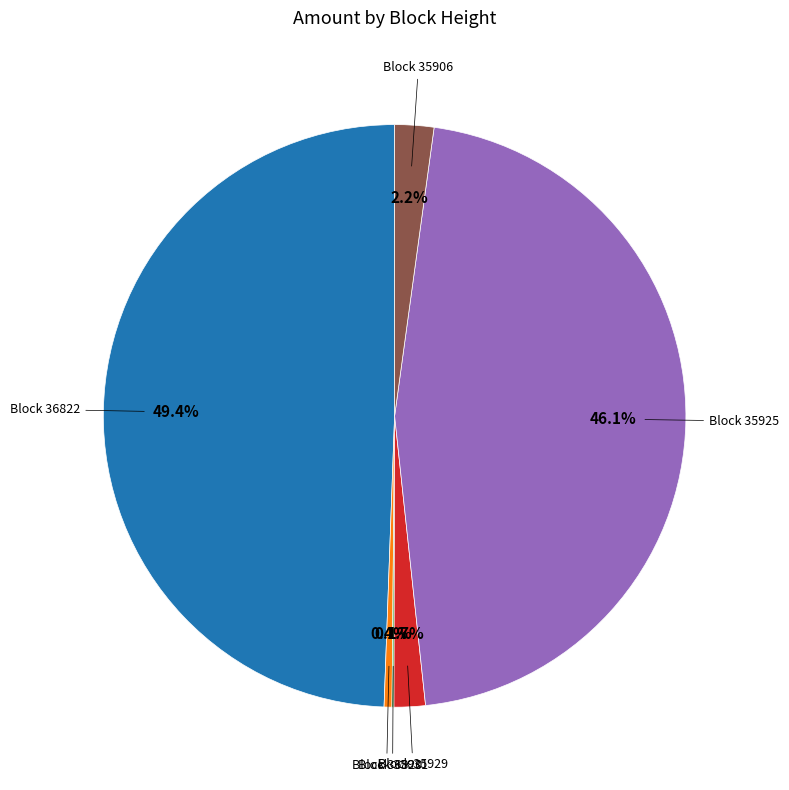

Does any single category account for the majority?

No